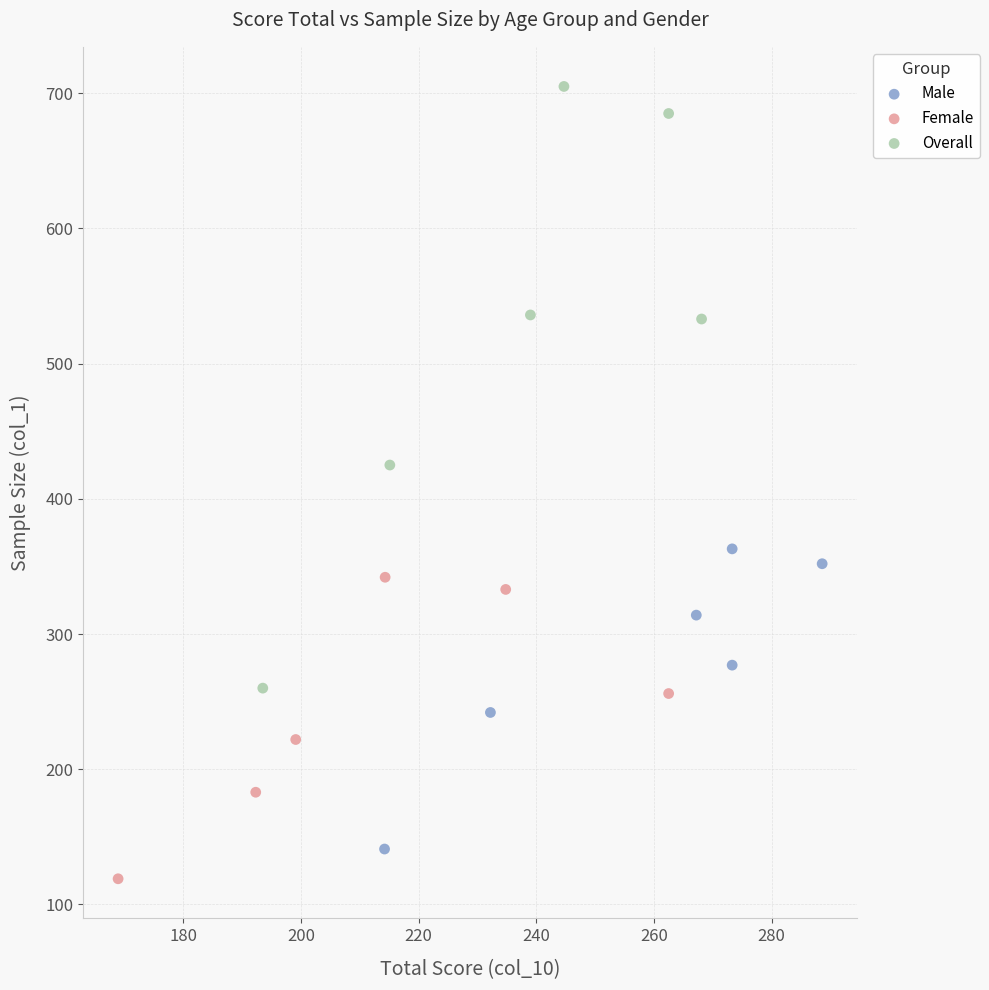

Which series reaches the maximum Y coordinate?

Overall